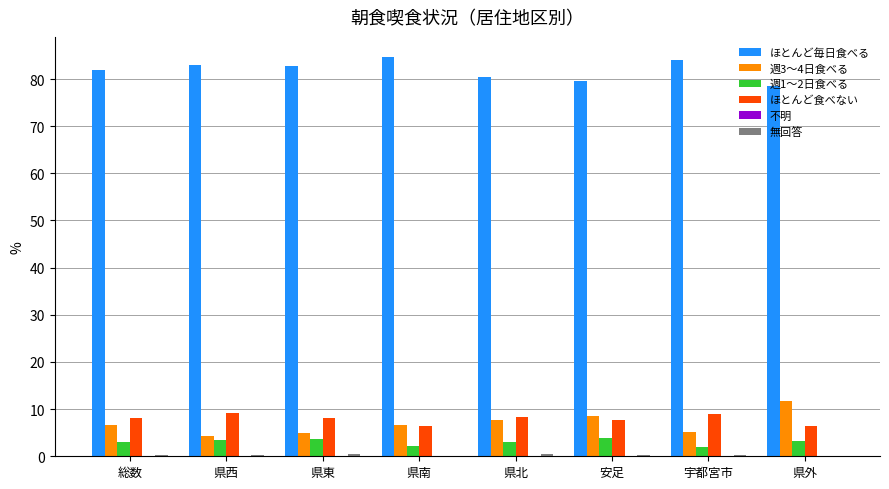

The ほとんど毎日食べる series shows 78.5 at 県外. True or false?

True